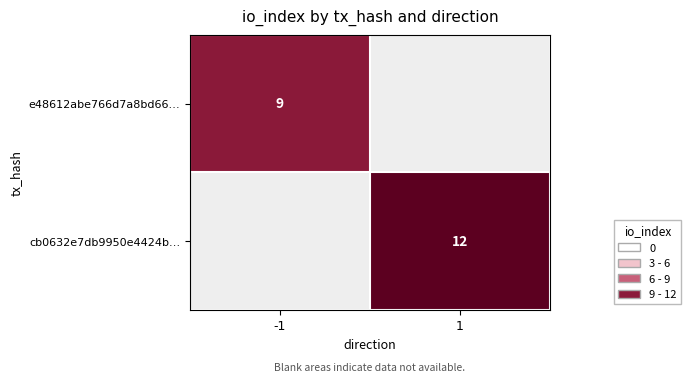

What is the greatest value displayed?

12.0